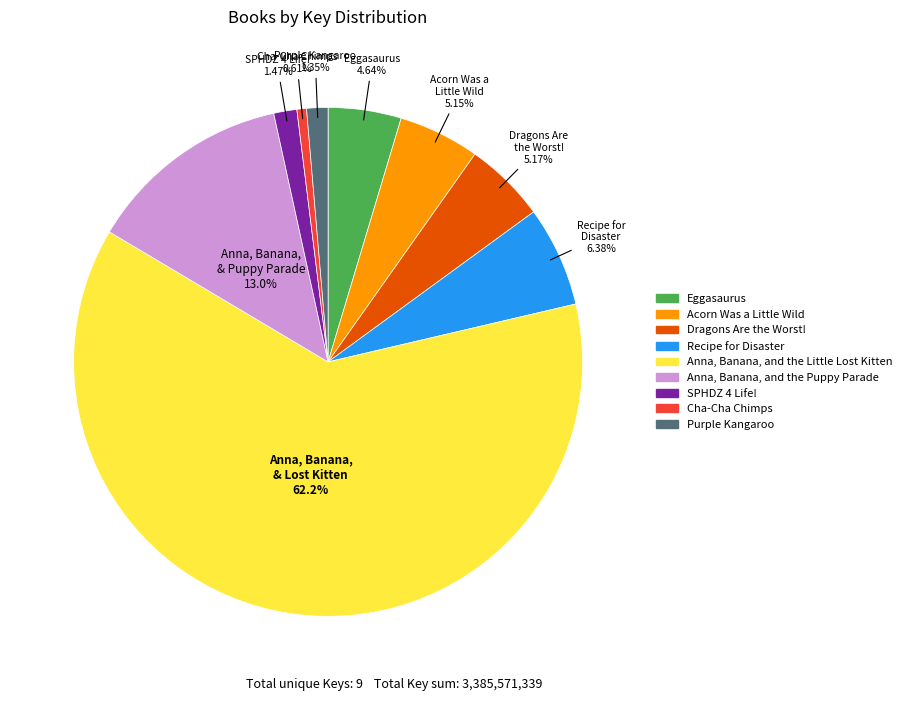

Is it true that Cha-Cha Chimps is 1% of the pie?

True